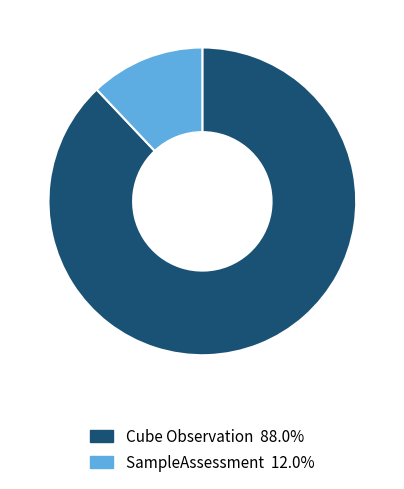

What is the smallest slice in the pie chart?

SampleAssessment